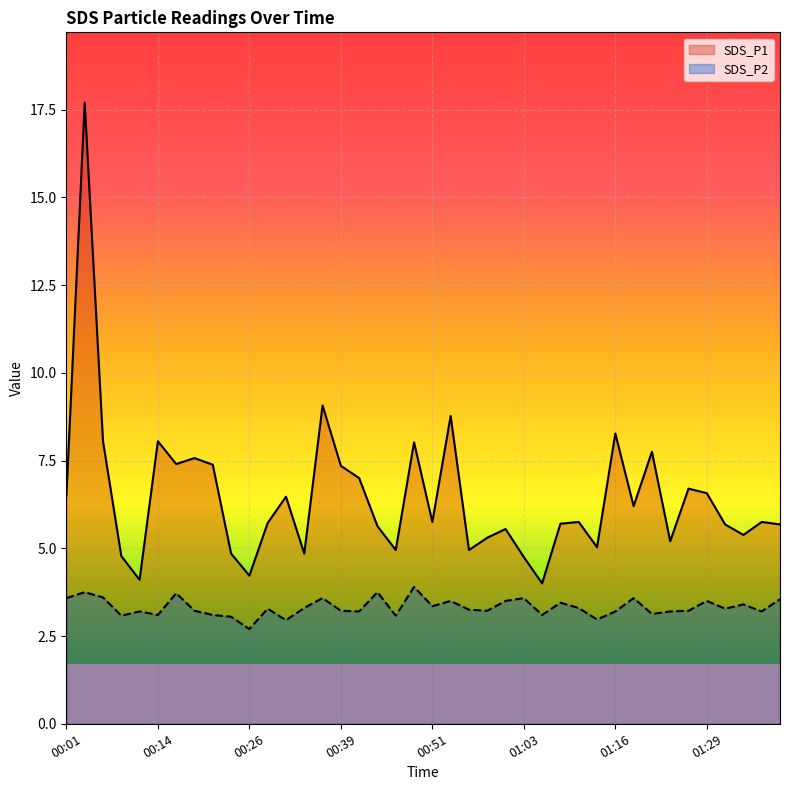

True or false: SDS_P1 and SDS_P2 cross at least once.

False